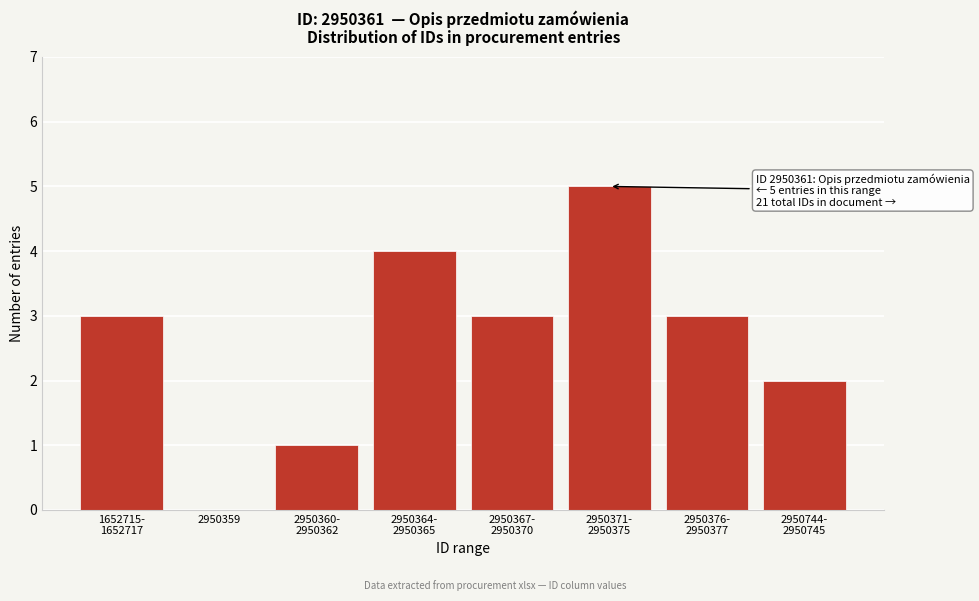

What is the maximum value shown in the chart?

5